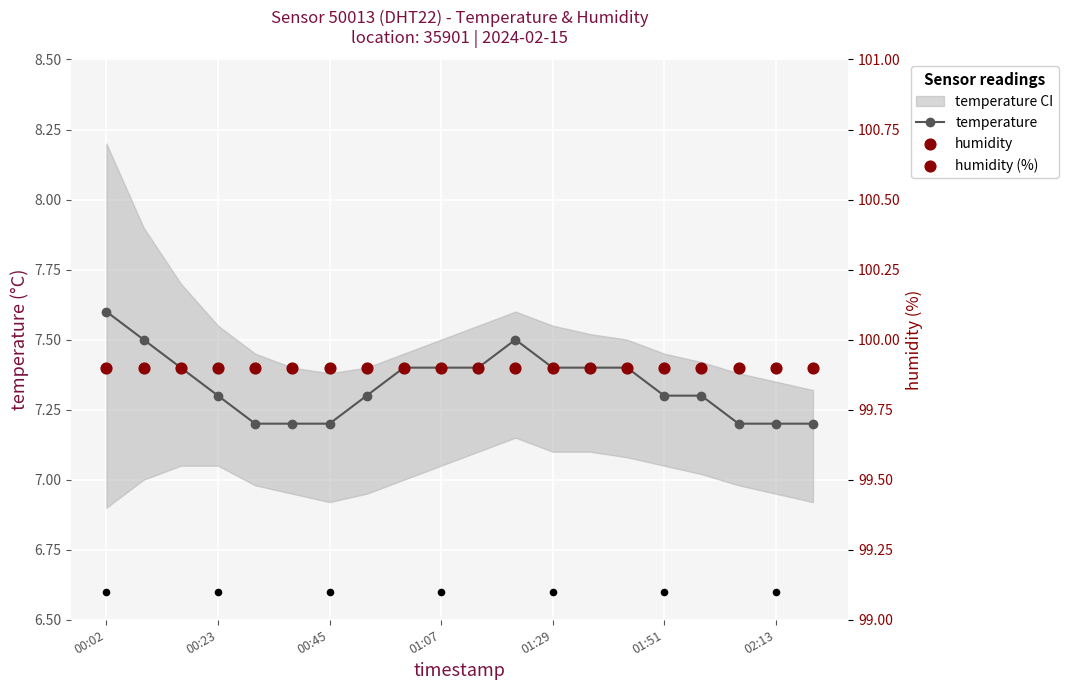

Which series has the largest total across all categories?

humidity